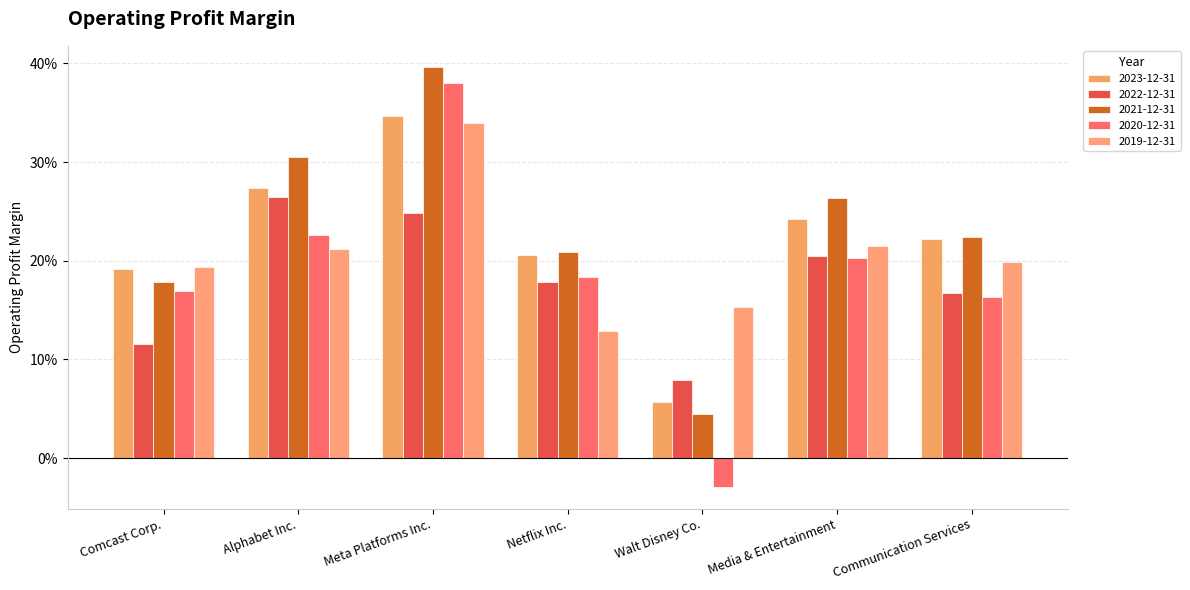

Are the bars grouped side by side (vs. stacked)?

Yes